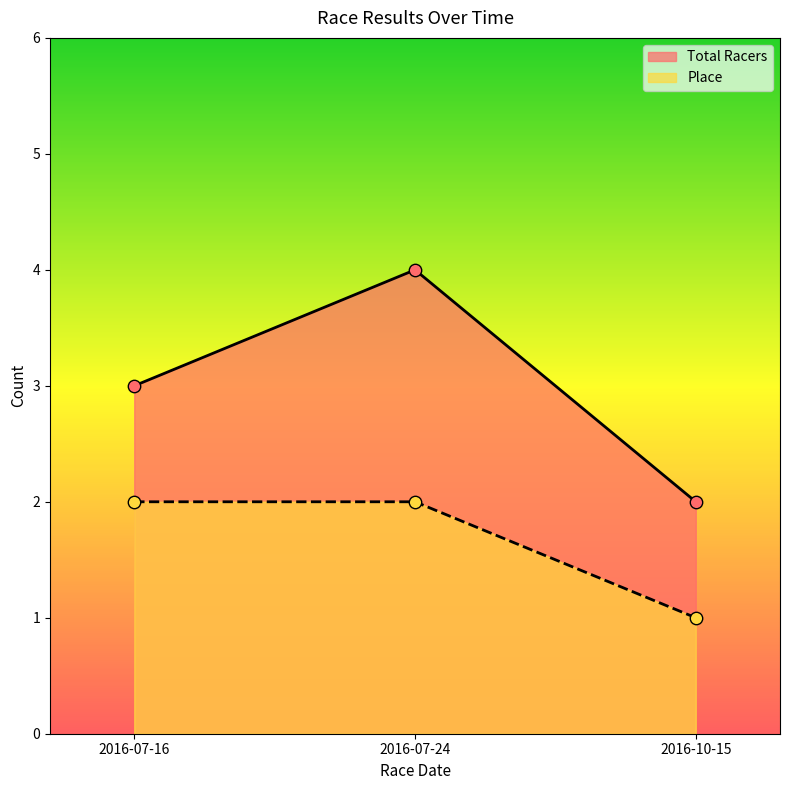

What is the total value across all series at 2016-10-15?

3